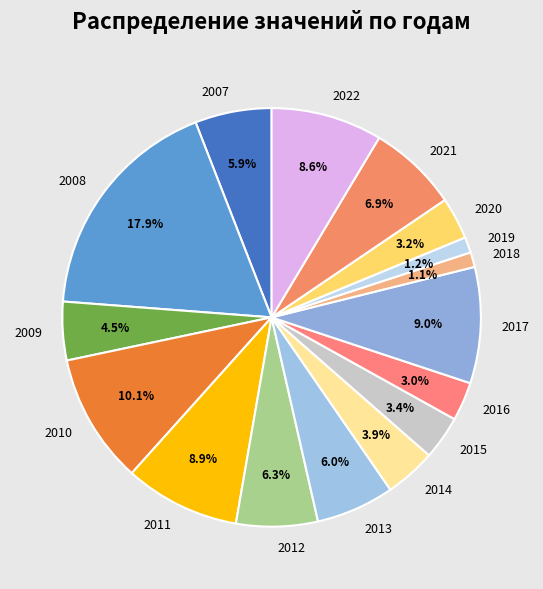

Between 2011 and 2010, which is larger?

2010